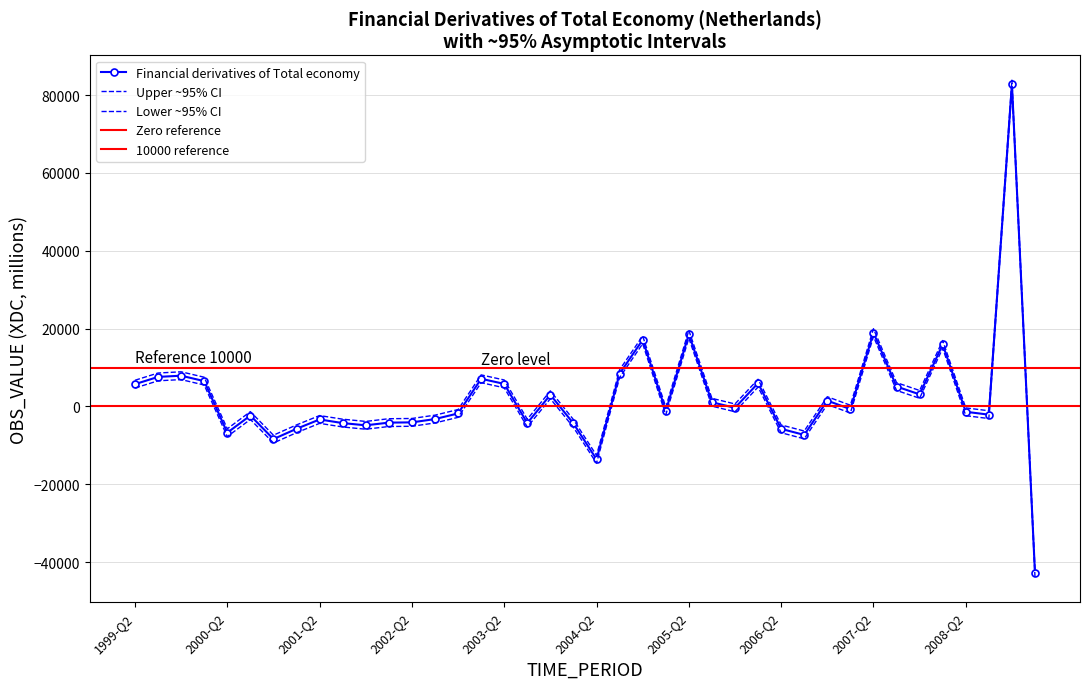

What is the sum of the values at 2005-Q1 and 2001-Q2?

-4494